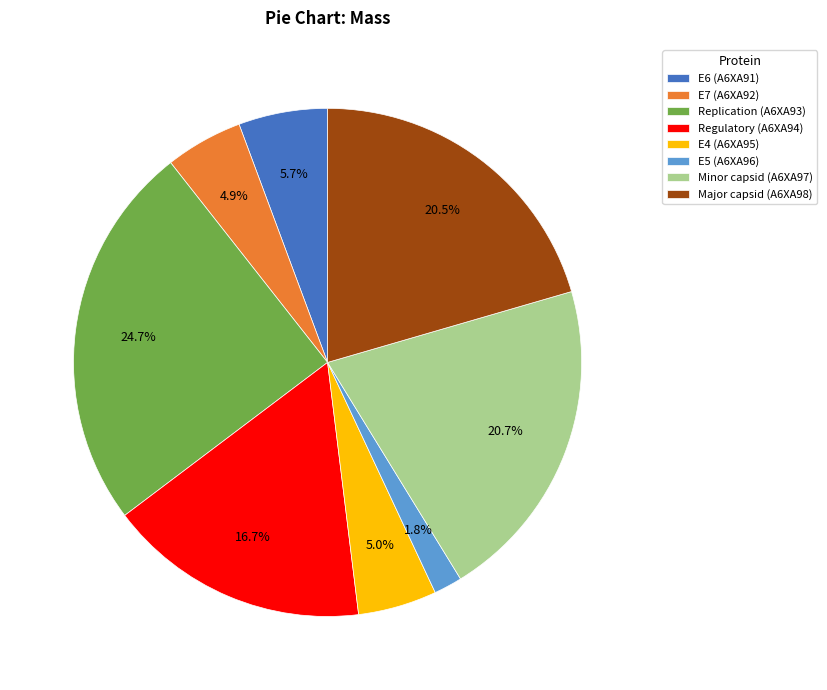

Approximately how many times larger is the value at E6 (A6XA91) compared to Major capsid (A6XA98)?

0.3